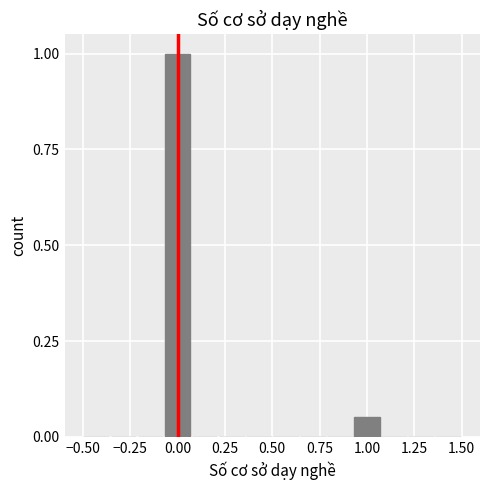

Around what value on the x-axis is the tallest bar? Give the approximate position of its centre, as read against the axis.

0.00